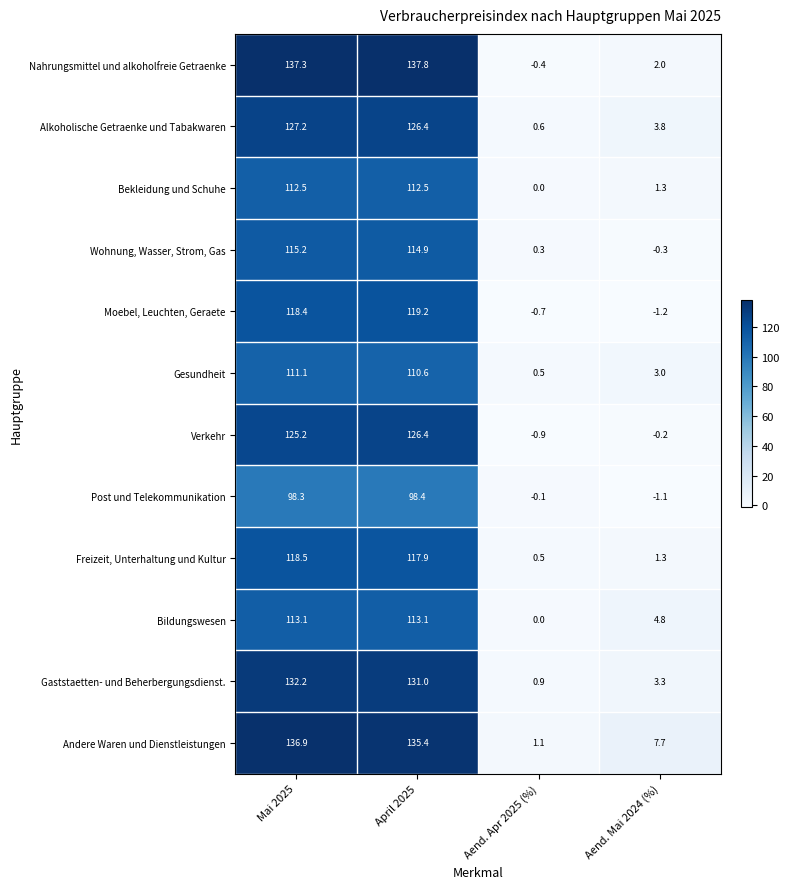

Count the number of data series in this chart.

12